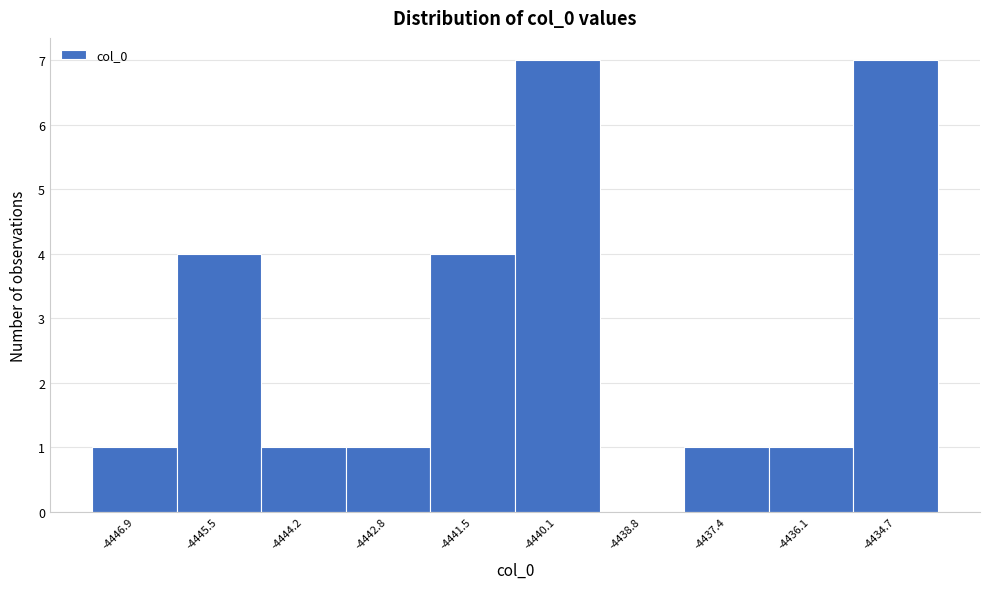

Reading left to right, transcribe all the data shown in this chart.

-4446.9=1	-4445.5=4	-4444.2=1	-4442.8=1	-4441.5=4	-4440.1=7	-4438.8=0	-4437.4=1	-4436.1=1	-4434.7=7